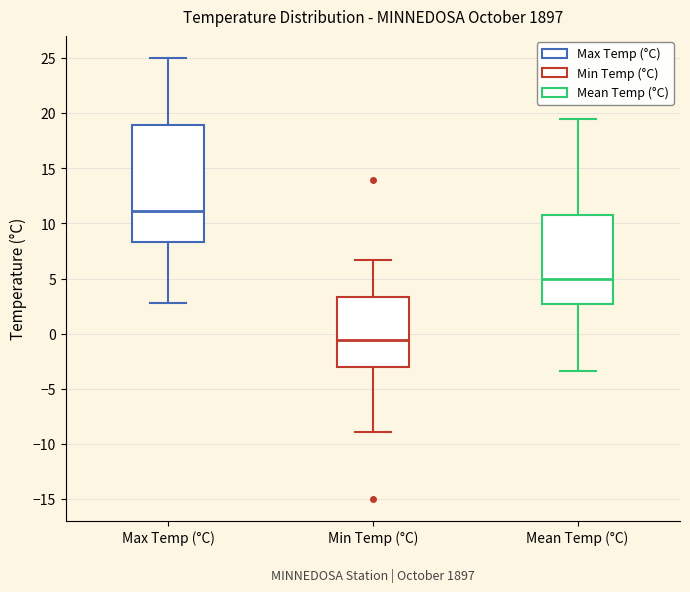

Reading left to right, transcribe this box plot: for each box, give where its median line is, the range the box spans, and where its two whiskers end, as read against the y-axis. The values are not printed on the chart, so give them approximately, as read against the axis.

Max Temp (°C): median 11.0, box 8.5 to 19.0, whiskers 3.0 to 25.0
Min Temp (°C): median -0.5, box -3.0 to 3.5, whiskers -9.0 to 6.5
Mean Temp (°C): median 5.0, box 2.5 to 11.0, whiskers -3.5 to 19.5